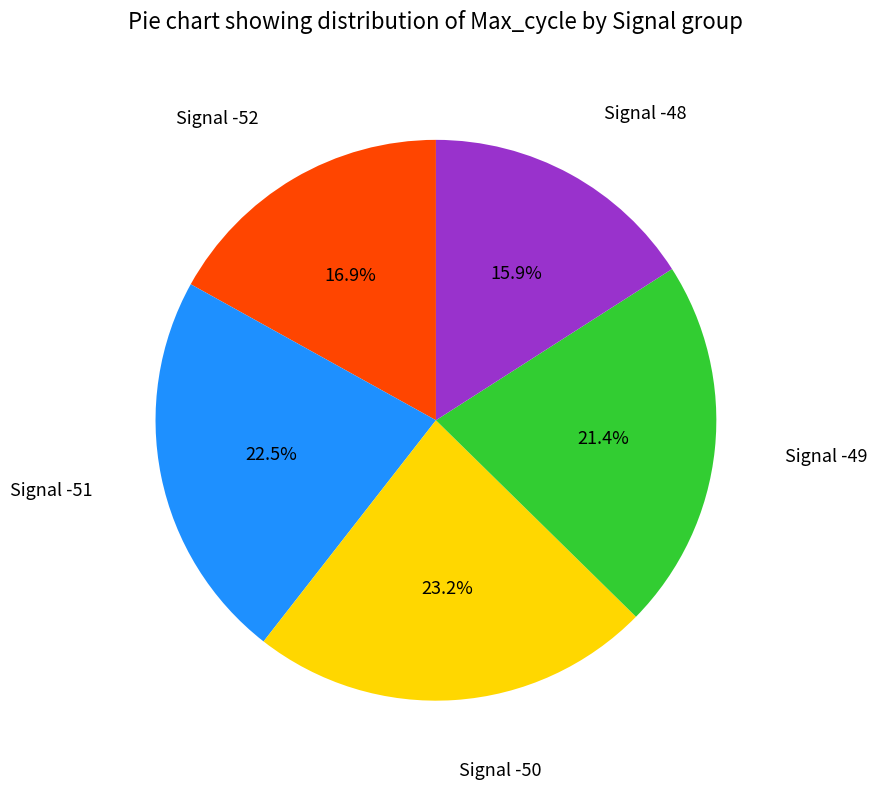

Does any single category account for the majority?

No